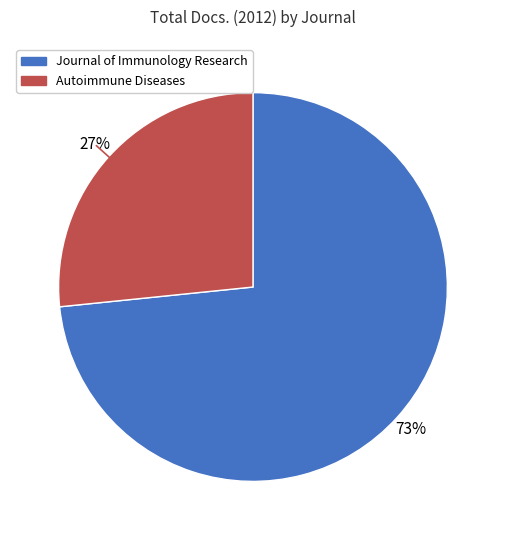

What percentage is the Journal of Immunology Research slice, to the nearest percent?

73%